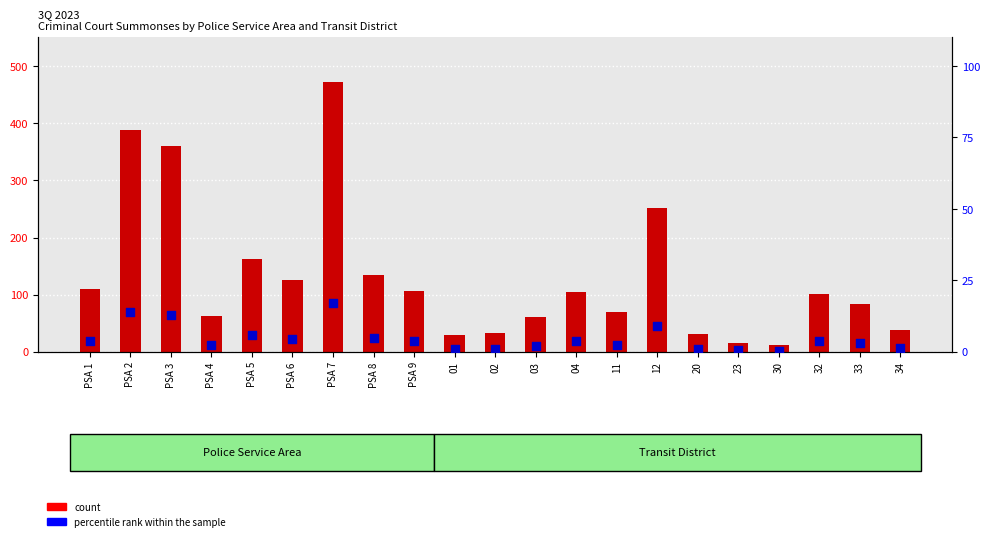

Is the value of count at PSA 7 greater than the value of percentile rank within the sample at 04?

Yes